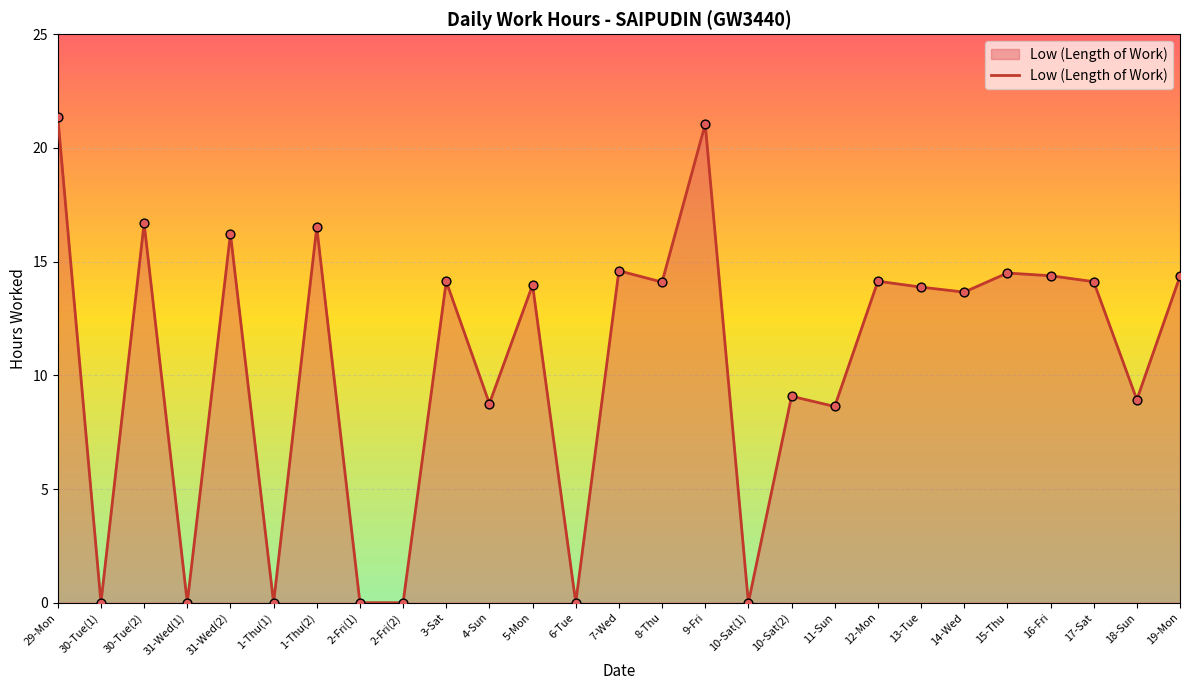

Approximately how many times larger is the value at 7-Wed compared to 31-Wed(2)?

0.9